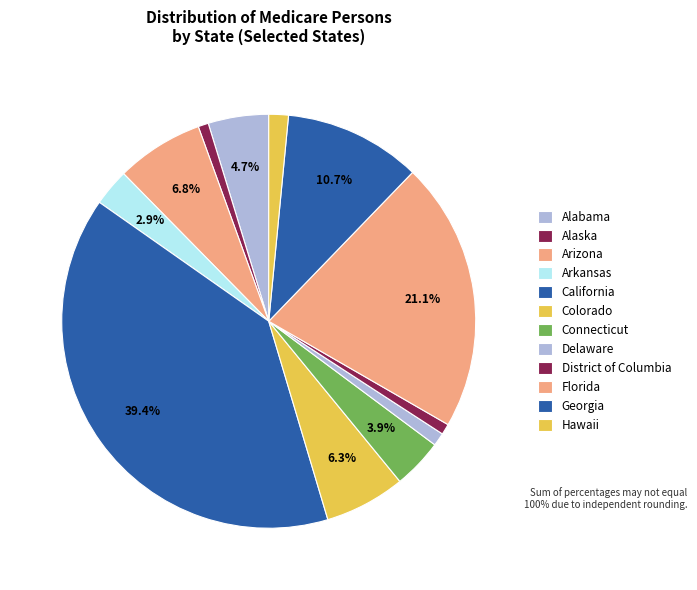

To the nearest percent, what is the average slice percentage?

8%